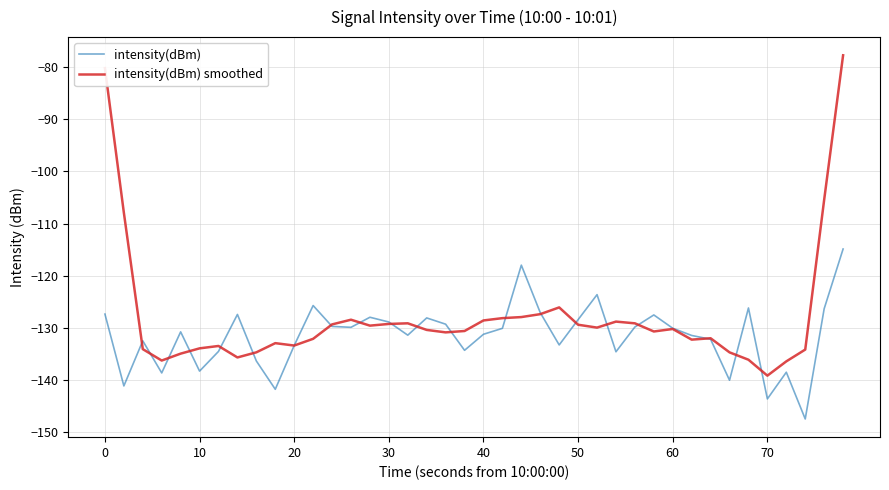

Rank the series by their maximum value, from highest to lowest.

intensity(dBm) smoothed, intensity(dBm)